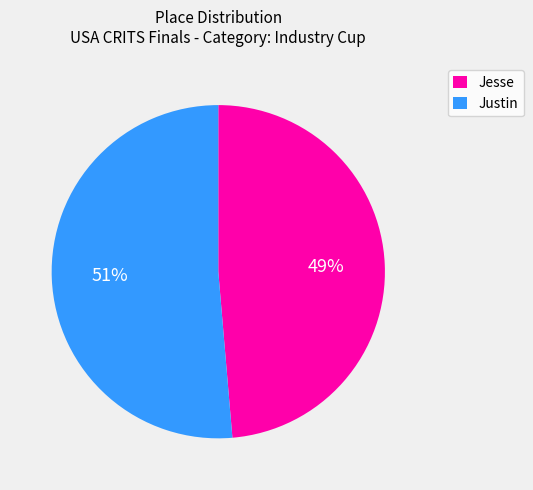

To the nearest percent, what percentage of the pie is Jesse?

49%